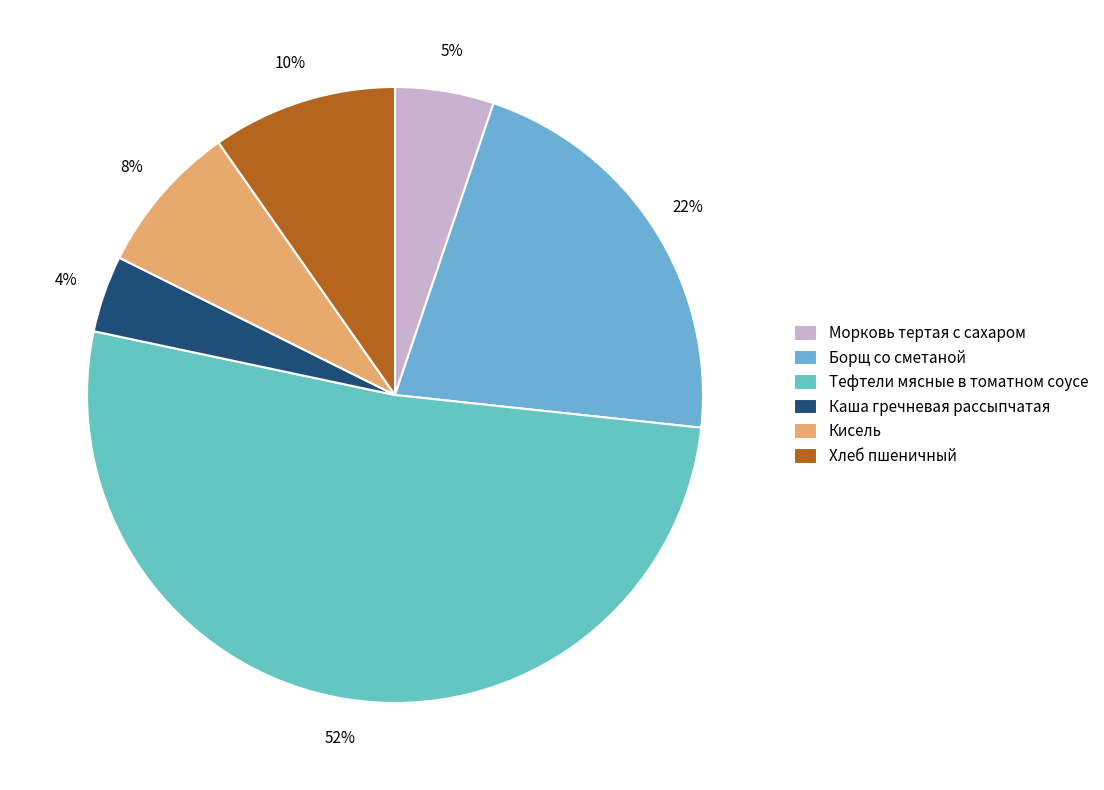

How many slices are in this pie chart?

6